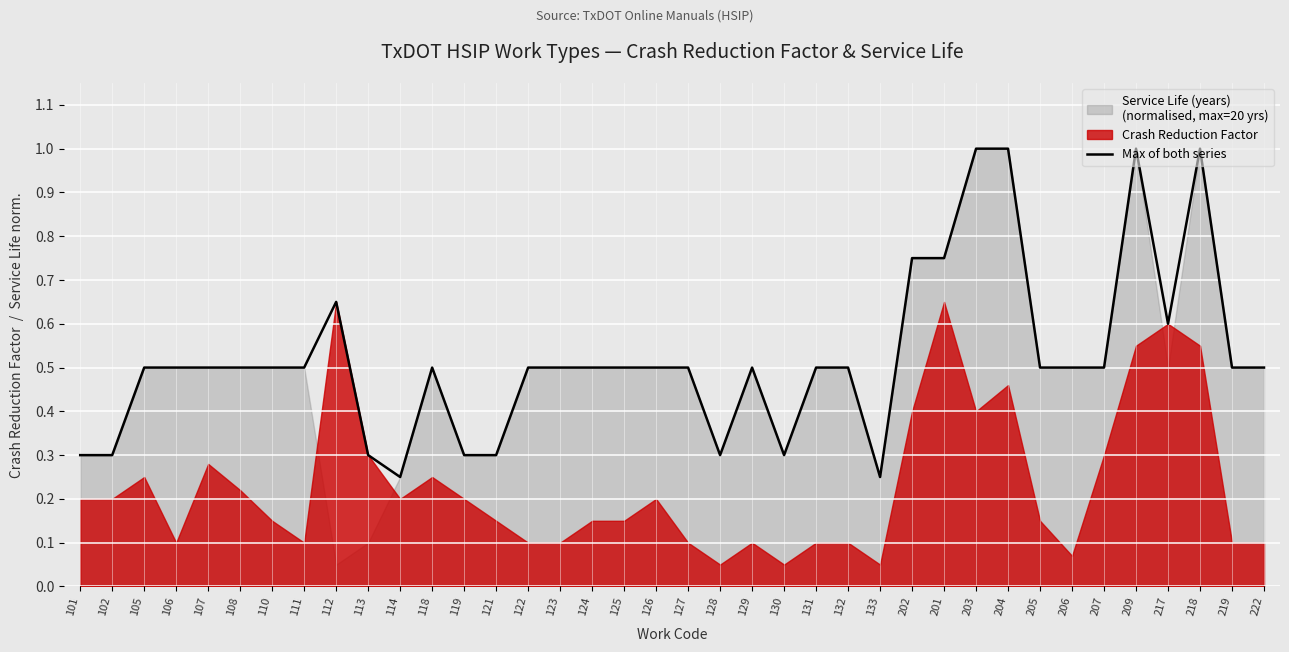

How many lines are shown in the chart?

1